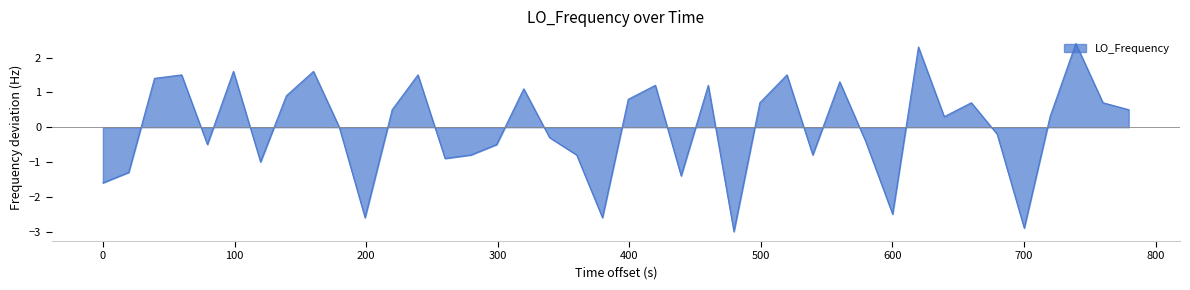

How many interior local peaks (higher than both neighbors) does the data have?

12